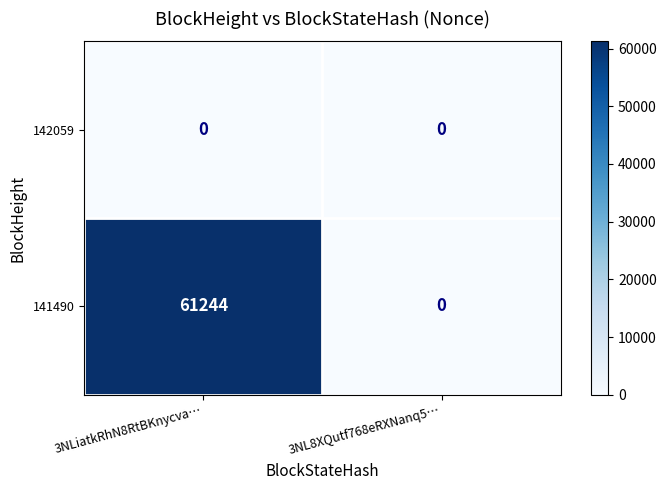

At which category is the sum across all series the highest?

3NLiatkRhN8RtBKnycva…